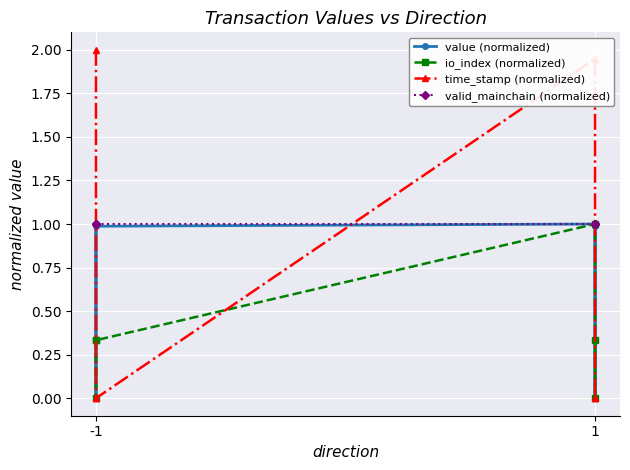

Reading left to right, transcribe all the data shown in this chart.

value (normalized): 1.0	0.0	1.0	1.0	0.0	1.0
io_index (normalized): 0.3	0.0	0.3	1.0	0.0	0.3
time_stamp (normalized): 2.0	0.0	0.0	1.9	0.0	0.0
valid_mainchain (normalized): 1.0	1.0	1.0	1.0	1.0	1.0